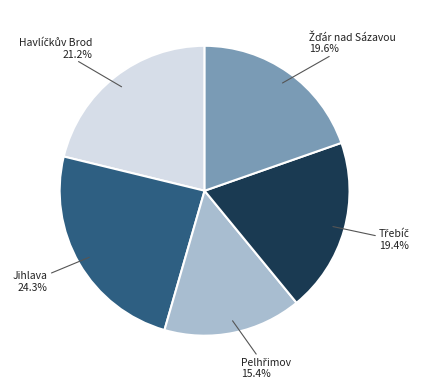

What is the largest slice in the pie chart?

Jihlava